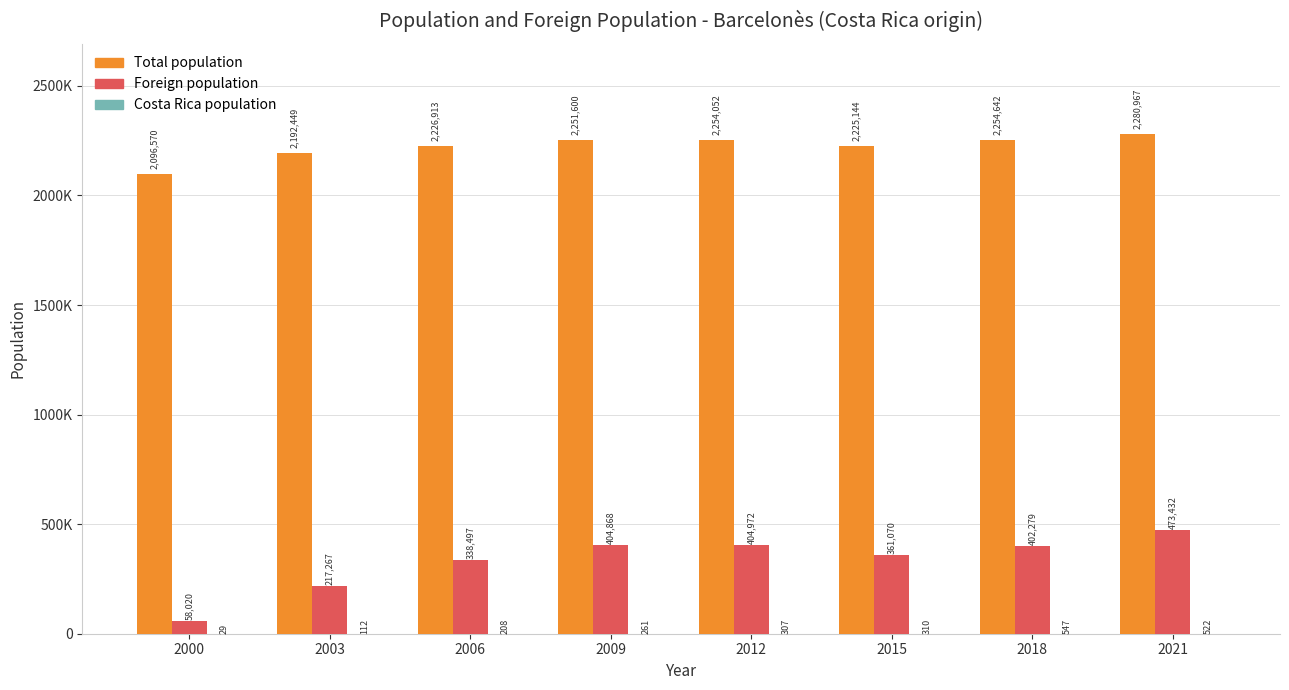

Are the bars horizontal?

No